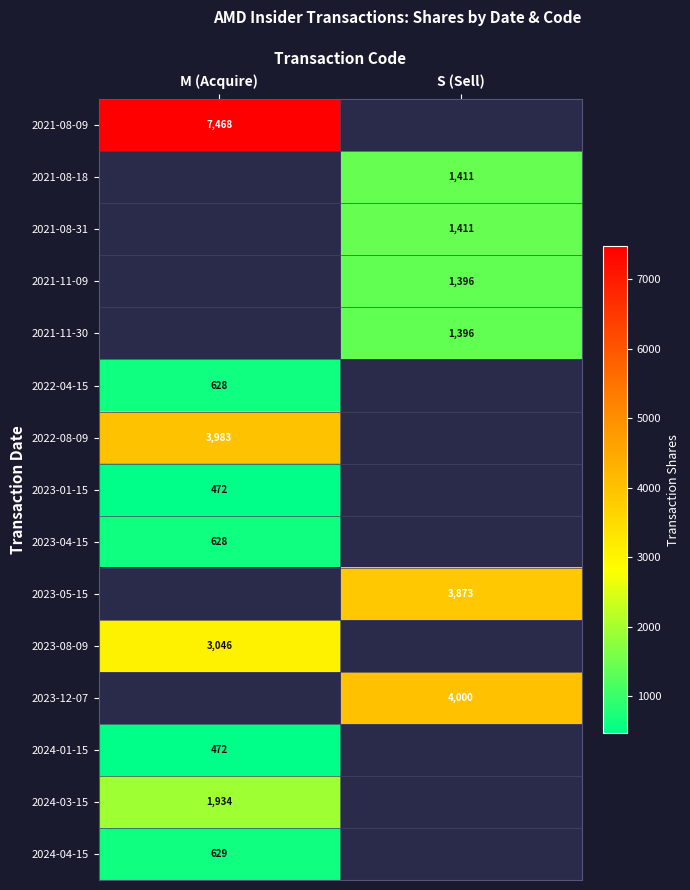

Is it true that 2021-11-09 equals 388 at S (Sell)?

False